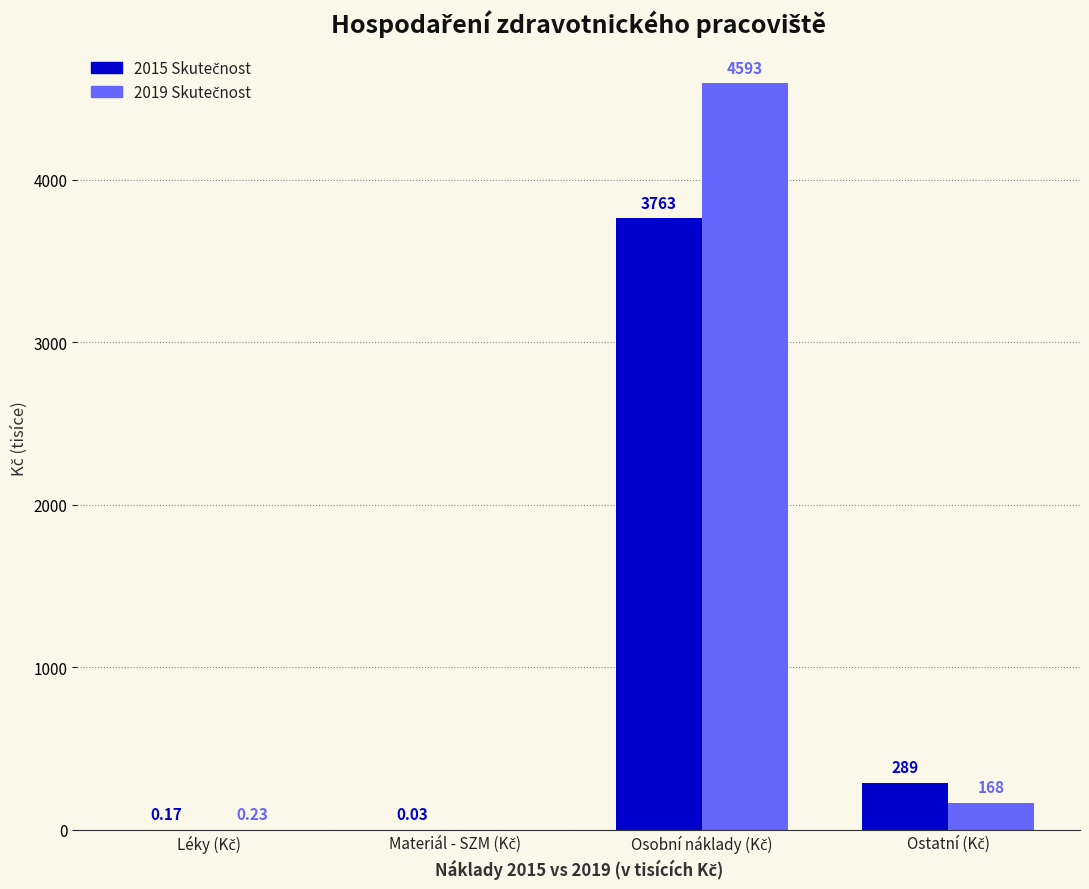

At which label does 2019 Skutečnost first exceed 168?

Osobní náklady (Kč)